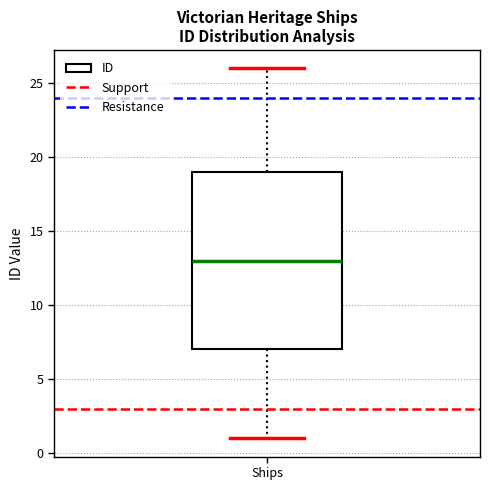

Where does the median line of the box for Ships sit on the y-axis? The values are not printed on the chart, so give them approximately, as read against the axis.

13